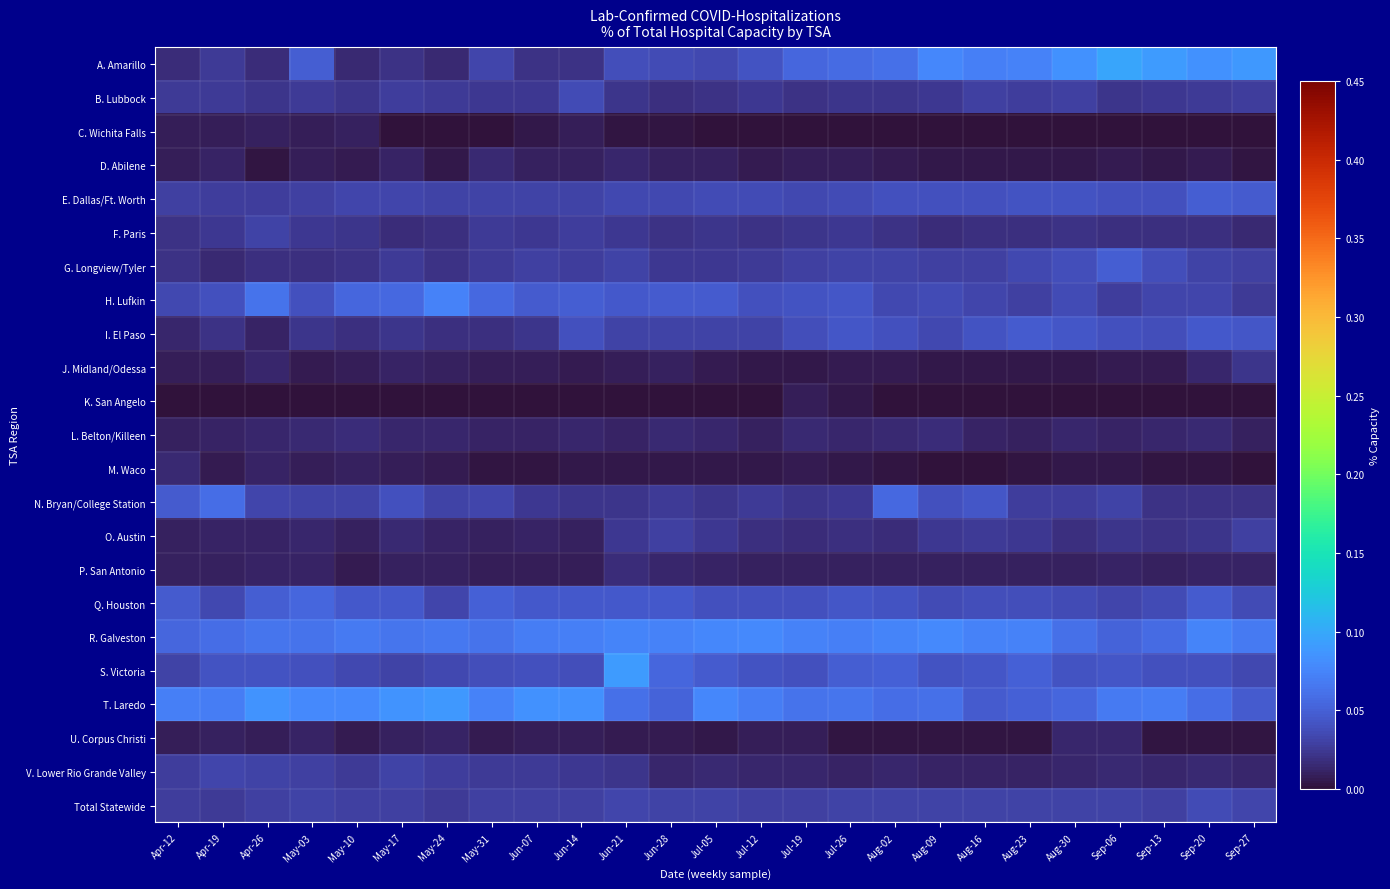

Which has a higher value, May-17 or Jul-12?

Jul-12